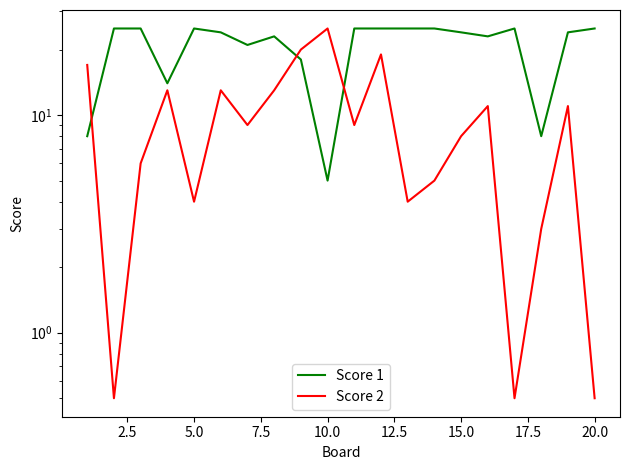

The value of Score 1 at 12.5 is 32.2. True or false?

False